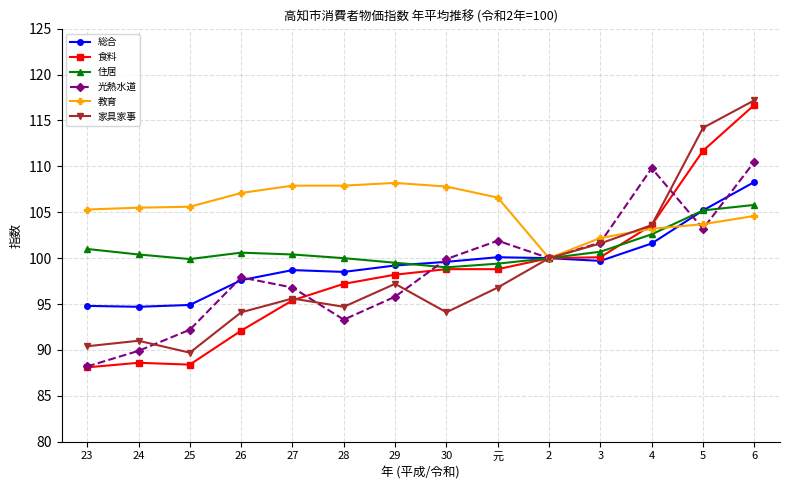

Between 23 and 6, which series saw the biggest shift?

食料